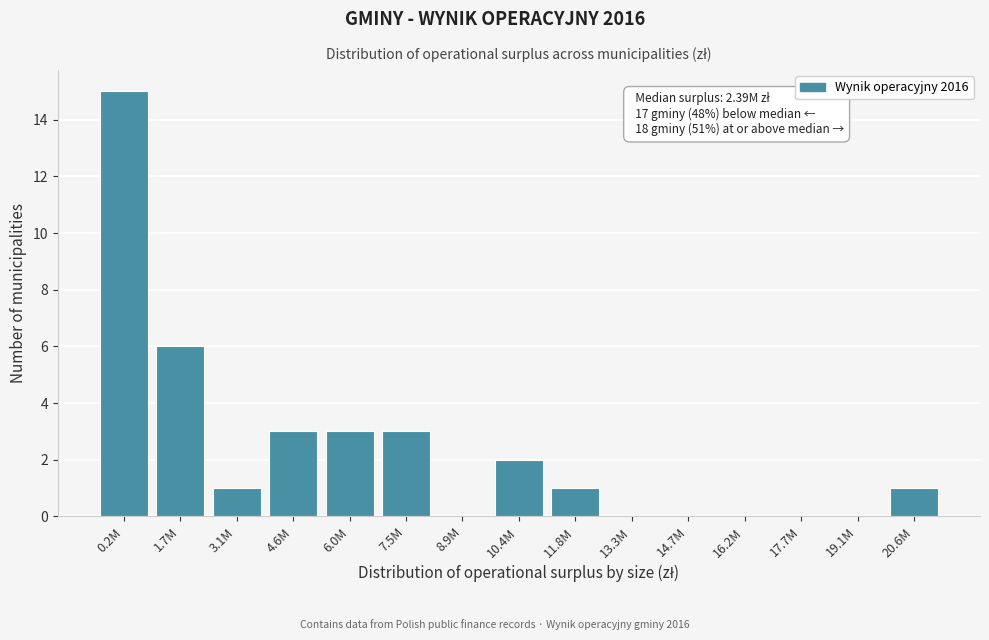

Reading right to left, extract all data points from this chart.

20.6M=1	19.1M=0	17.7M=0	16.2M=0	14.7M=0	13.3M=0	11.8M=1	10.4M=2	8.9M=0	7.5M=3	6.0M=3	4.6M=3	3.1M=1	1.7M=6	0.2M=15